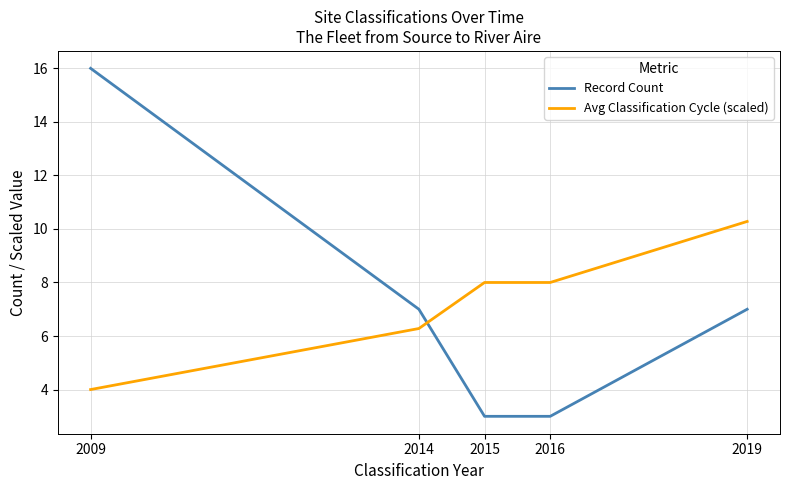

At how many categories does at least one series exceed 12?

1